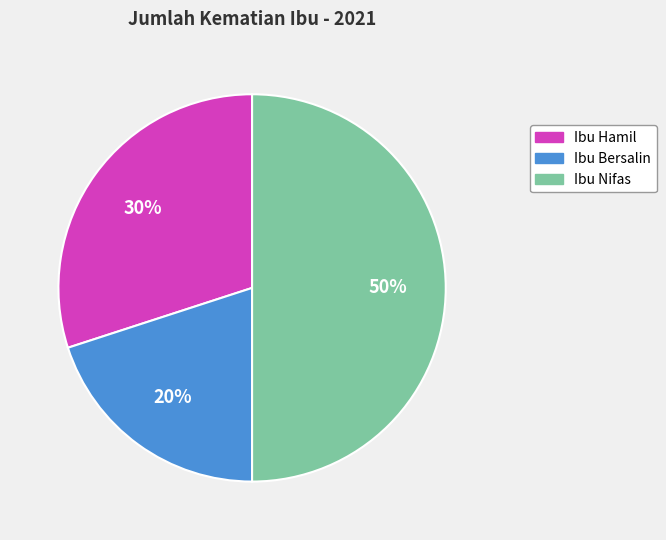

What is the smallest slice in the pie chart?

Ibu Bersalin